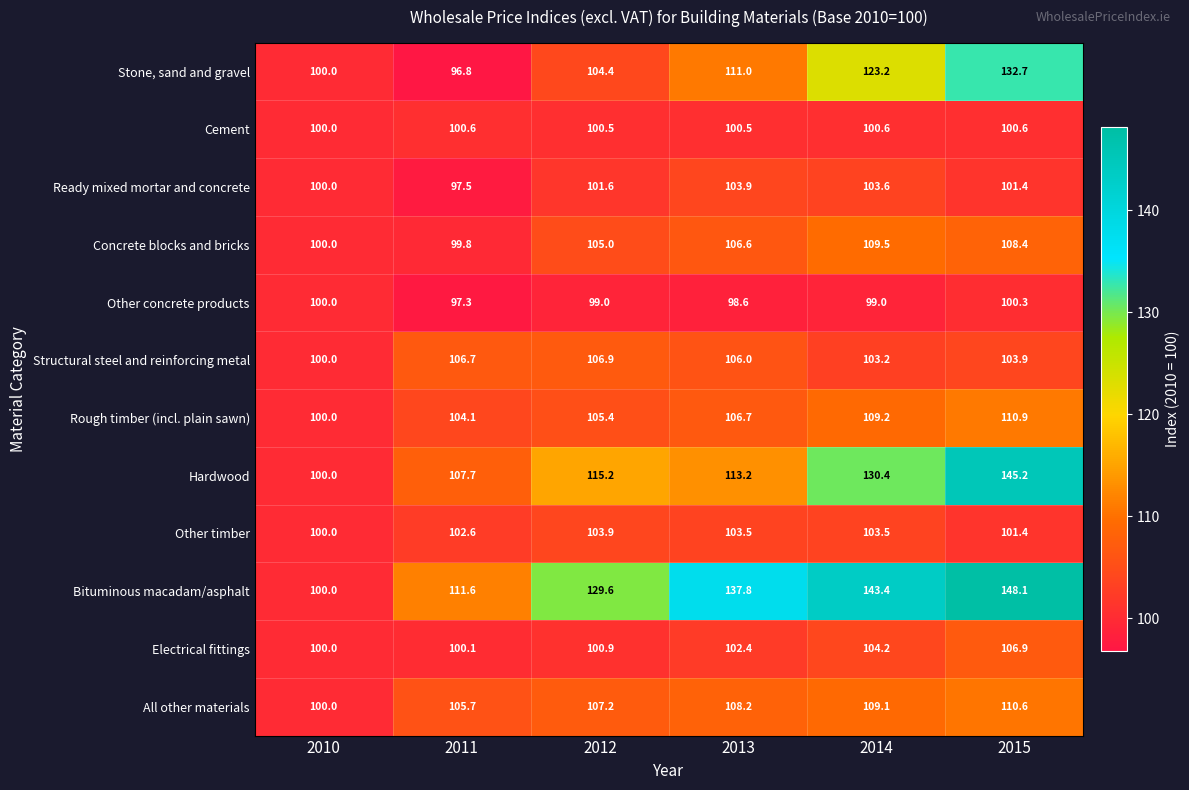

Which category has the lowest value in the Bituminous macadam/asphalt series?

2010